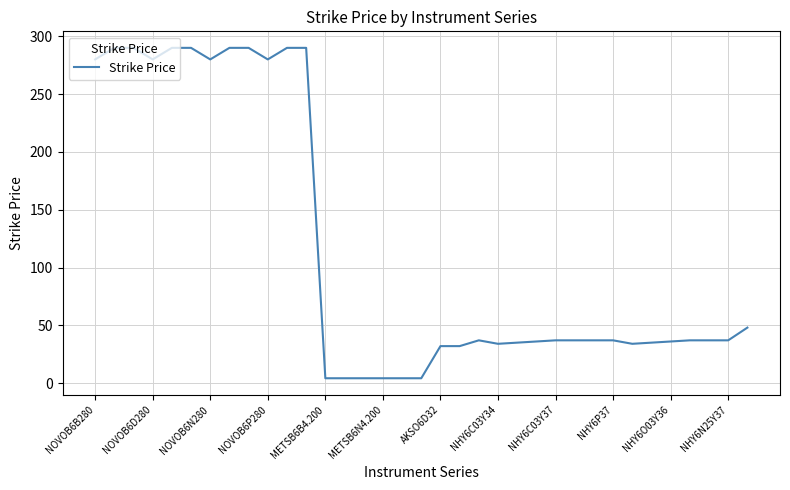

What is the greatest value displayed?

290.0